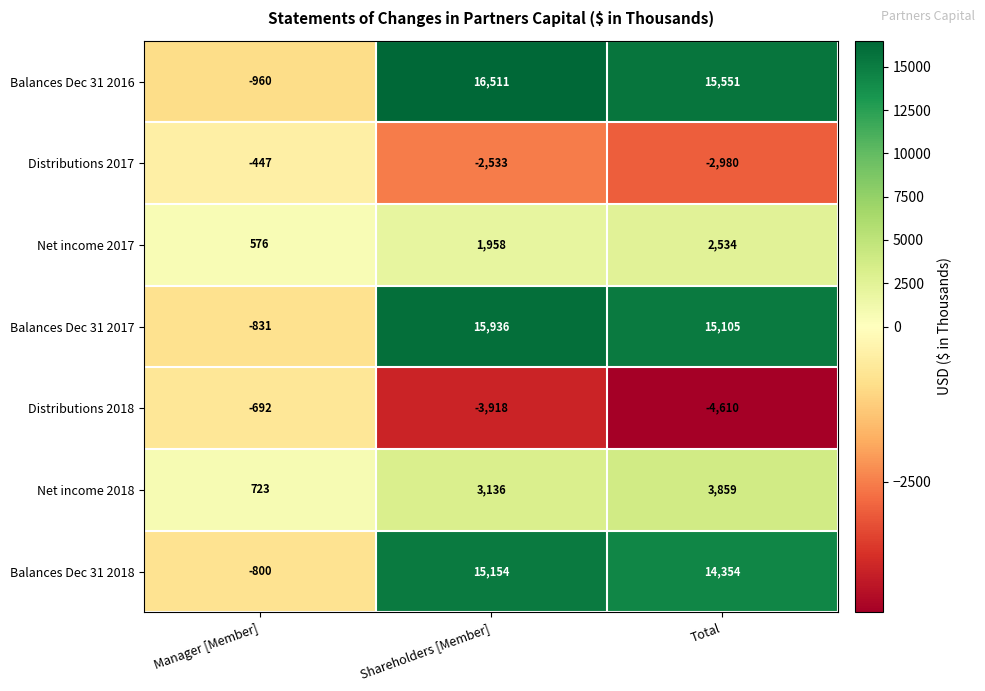

Reading right to left, list all the values displayed in this chart.

Balances Dec 31 2016: Total=15551	Shareholders [Member]=16511	Manager [Member]=-960
Distributions 2017: Total=-2980	Shareholders [Member]=-2533	Manager [Member]=-447
Net income 2017: Total=2534	Shareholders [Member]=1958	Manager [Member]=576
Balances Dec 31 2017: Total=15105	Shareholders [Member]=15936	Manager [Member]=-831
Distributions 2018: Total=-4610	Shareholders [Member]=-3918	Manager [Member]=-692
Net income 2018: Total=3859	Shareholders [Member]=3136	Manager [Member]=723
Balances Dec 31 2018: Total=14354	Shareholders [Member]=15154	Manager [Member]=-800